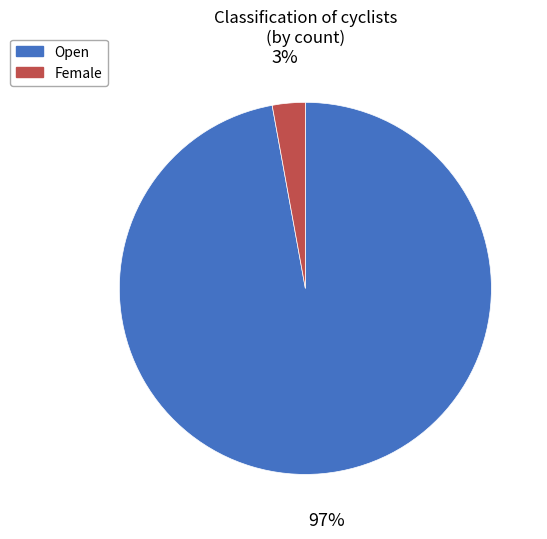

To the nearest percent, what is the difference between the Female and Open slice percentages?

94%